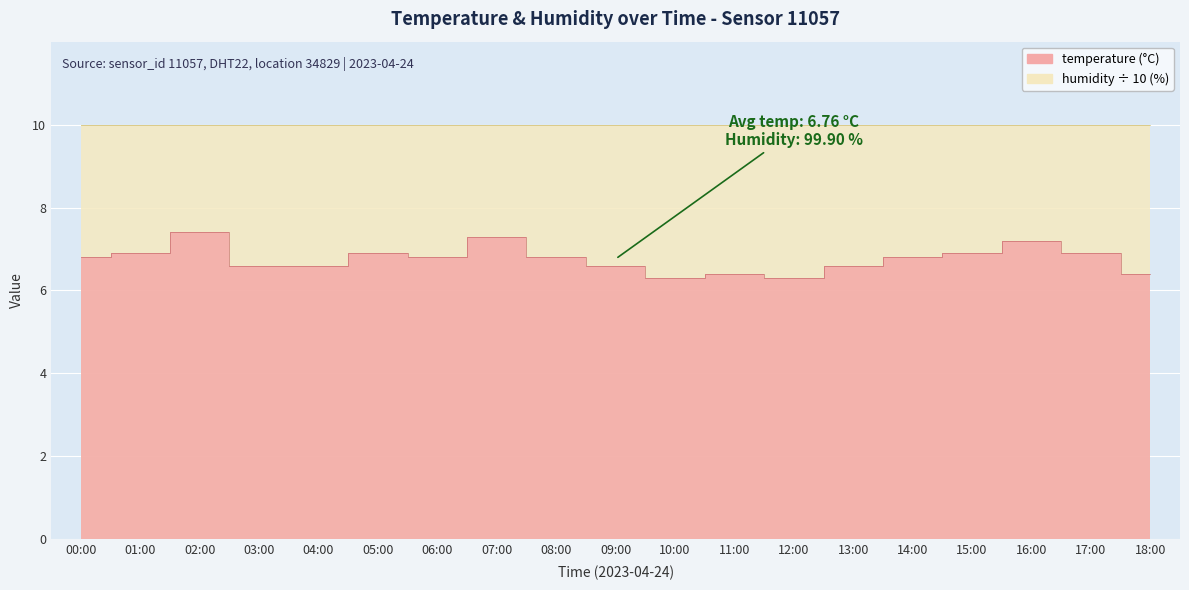

Reading left to right, what are all the values shown in this chart?

00:00=6.8	01:00=6.9	02:00=7.4	03:00=6.6	04:00=6.6	05:00=6.9	06:00=6.8	07:00=7.3	08:00=6.8	09:00=6.6	10:00=6.3	11:00=6.4	12:00=6.3	13:00=6.6	14:00=6.8	15:00=6.9	16:00=7.2	17:00=6.9	18:00=6.4